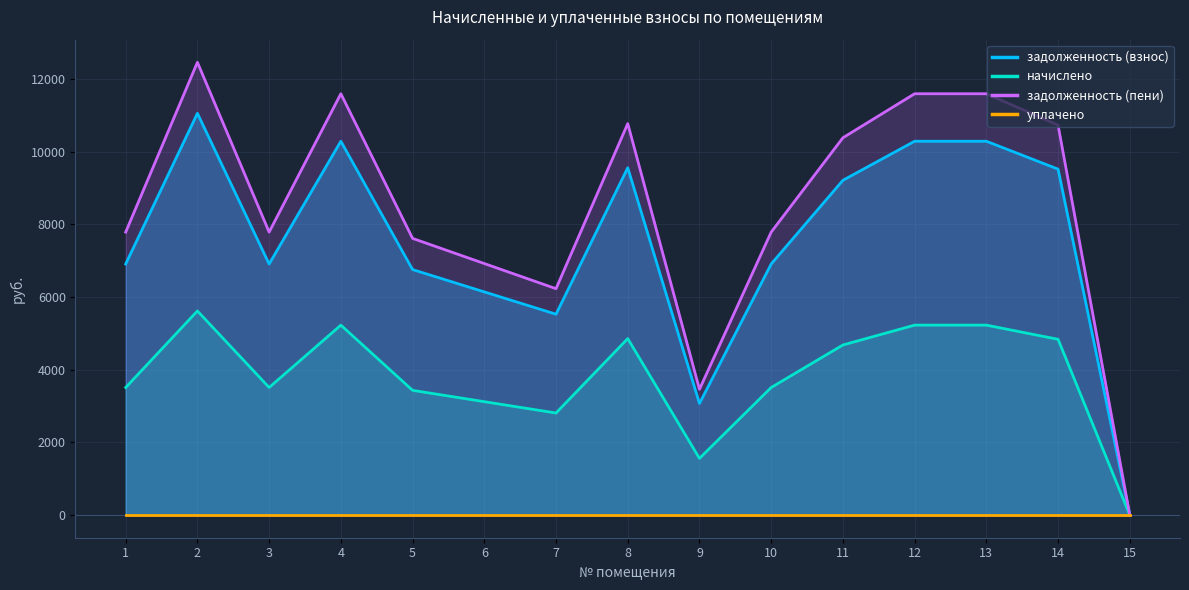

What is the difference between the maximum and second lowest values in the задолженность (пени) series?

8996.5